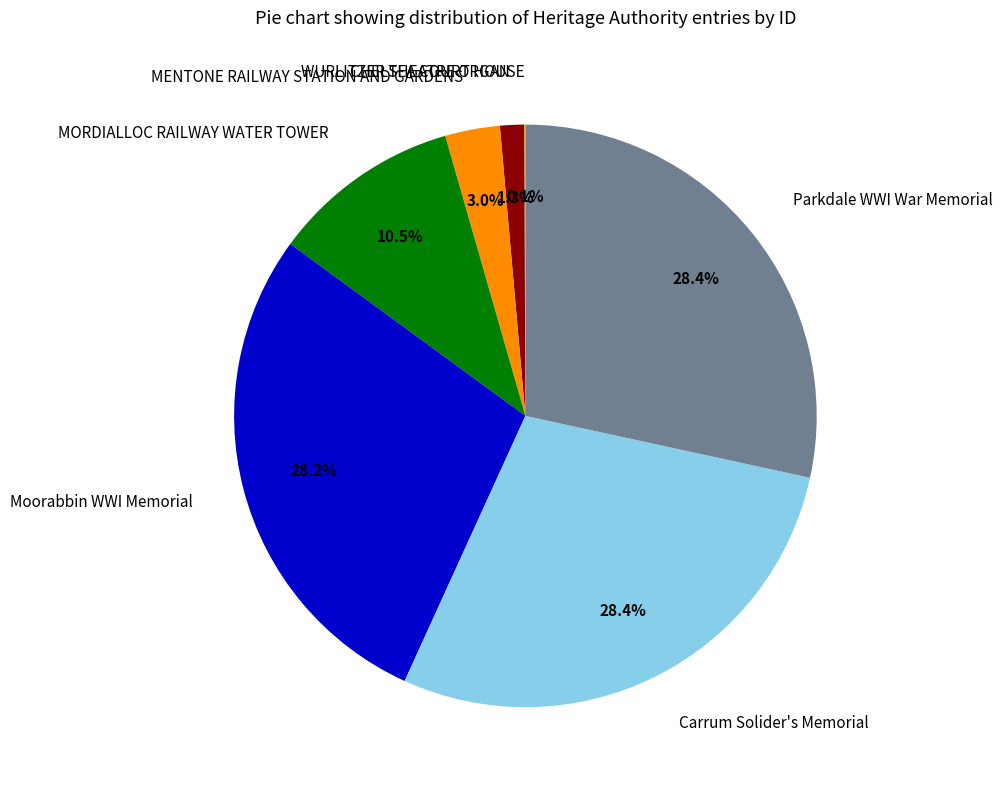

Between MENTONE RAILWAY STATION AND GARDENS and Parkdale WWI War Memorial, which is larger?

Parkdale WWI War Memorial